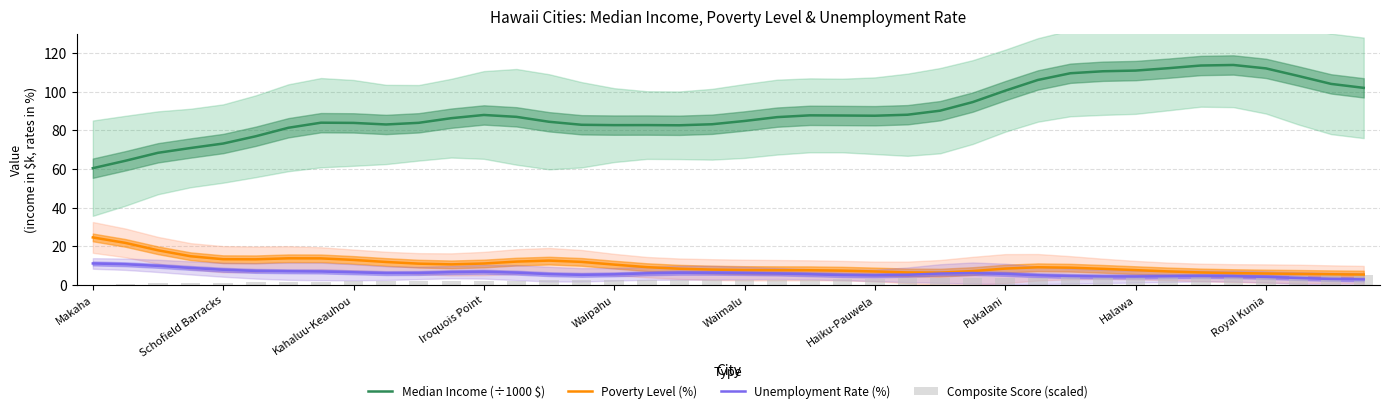

What is the sum of all Median Income (÷1000 $) values?

3602.3